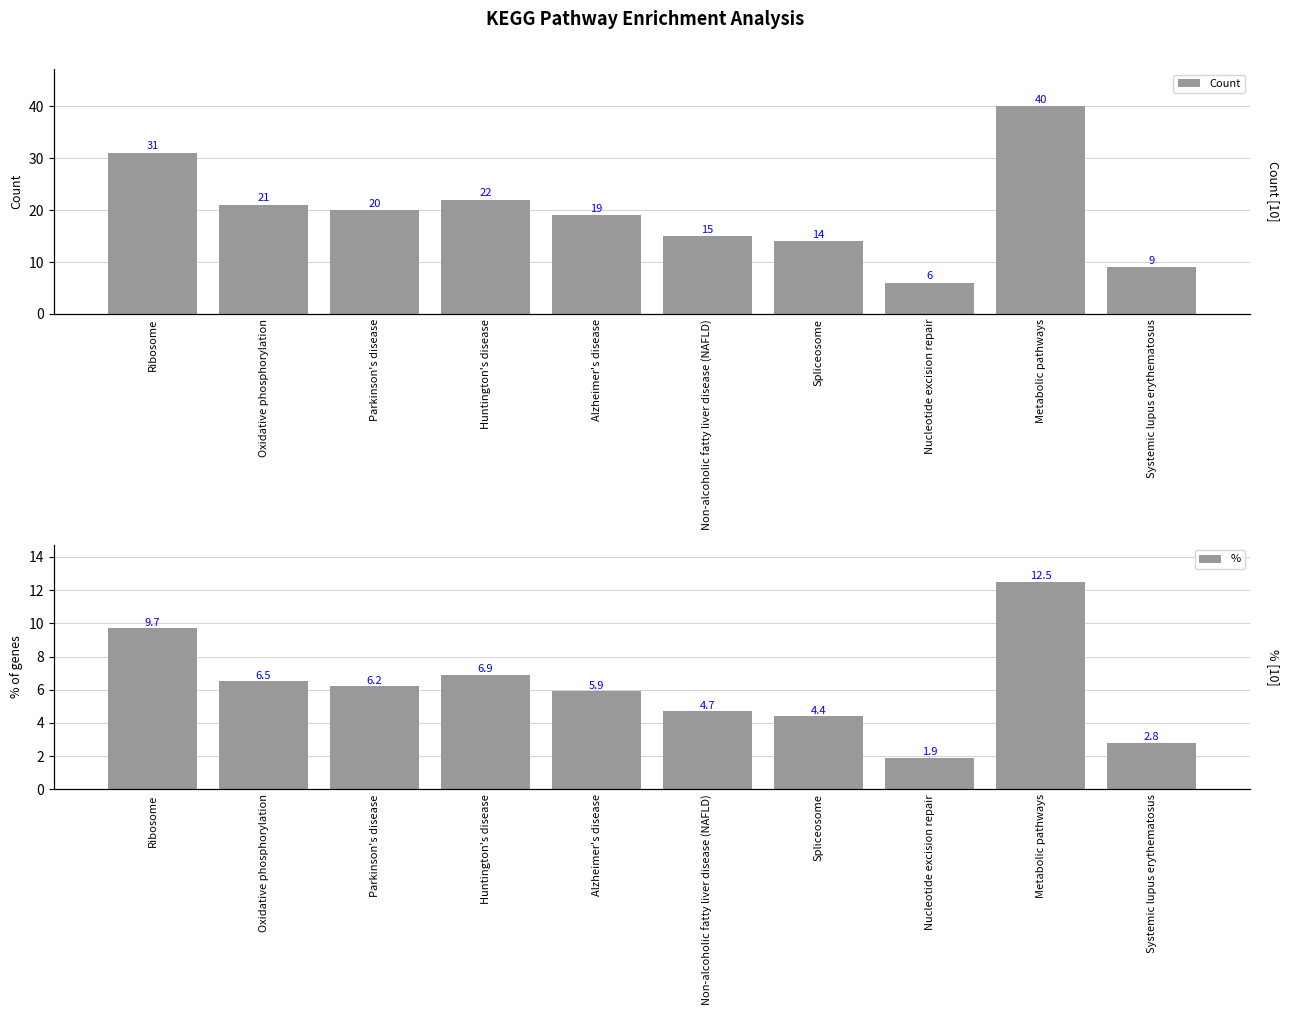

What is the approximate value of % at Huntington's disease?

6.9